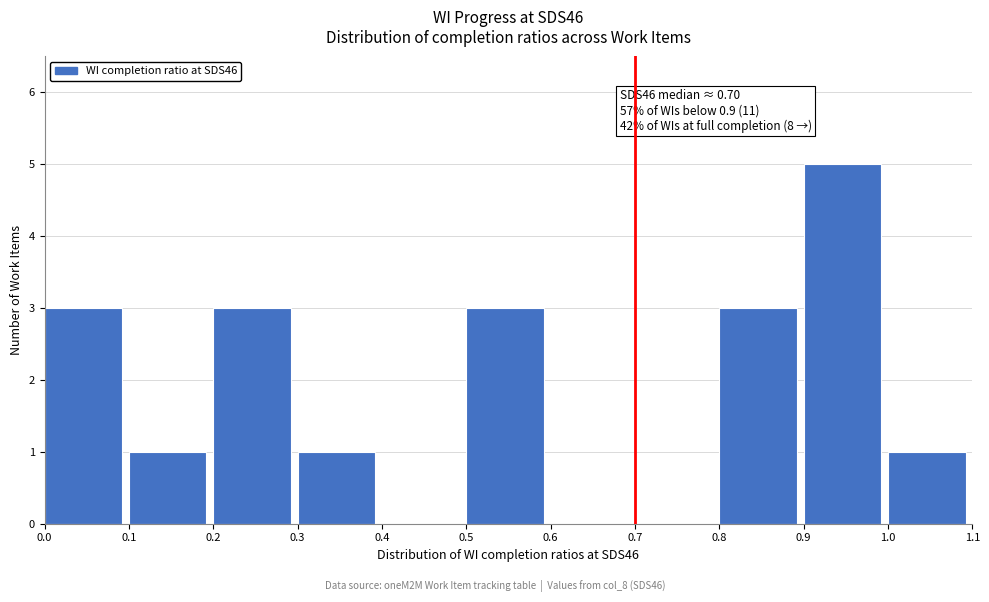

Which range on the x-axis has the tallest bar?

0.9 to 1.0